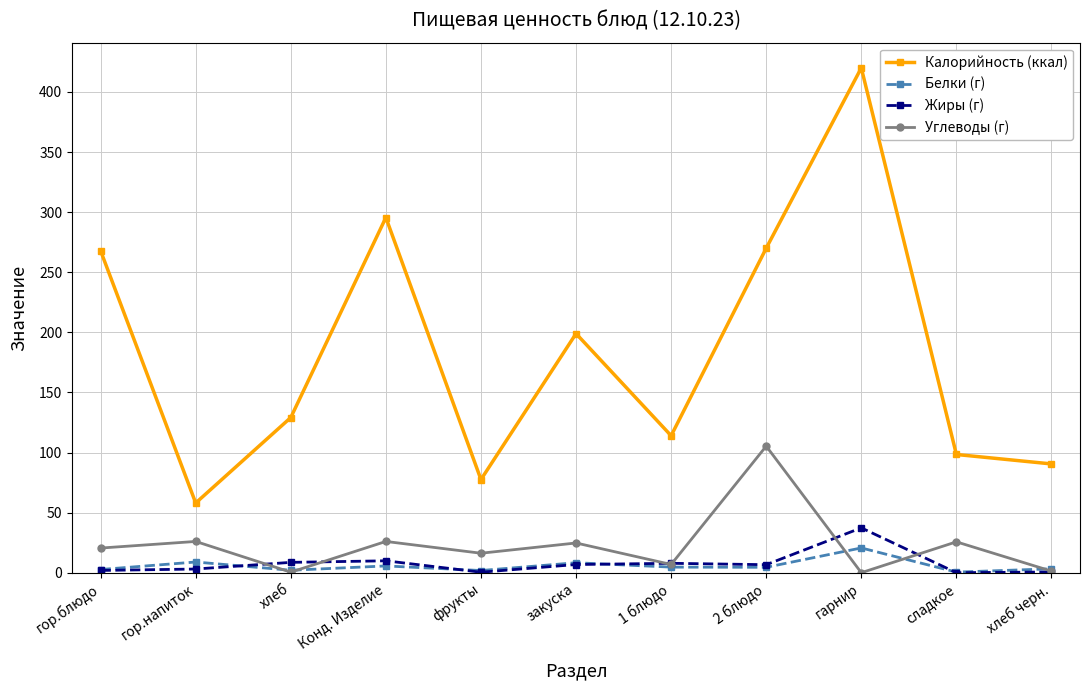

True or false: Калорийность (ккал) has more than 0 interior local peaks.

True